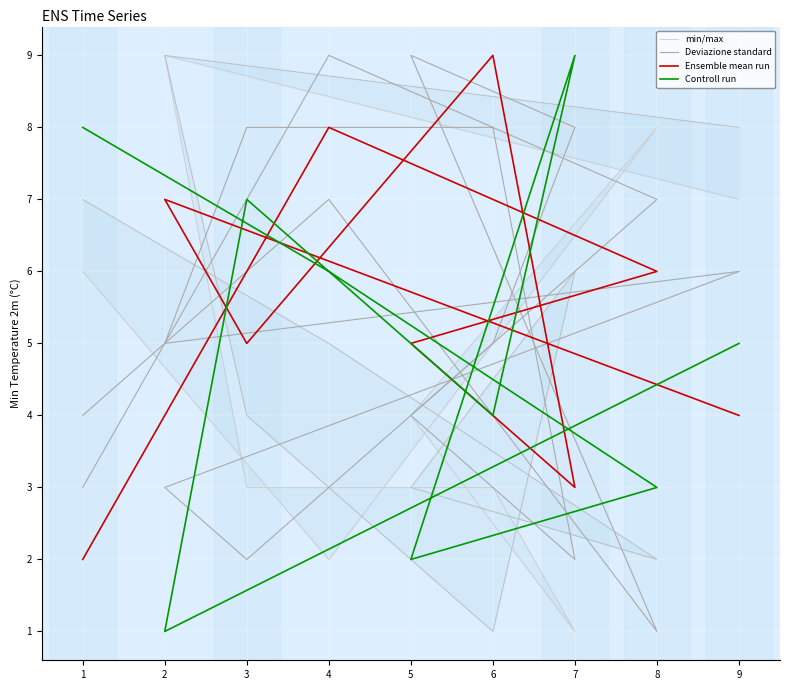

What is the highest value of the Ensemble mean run series?

9